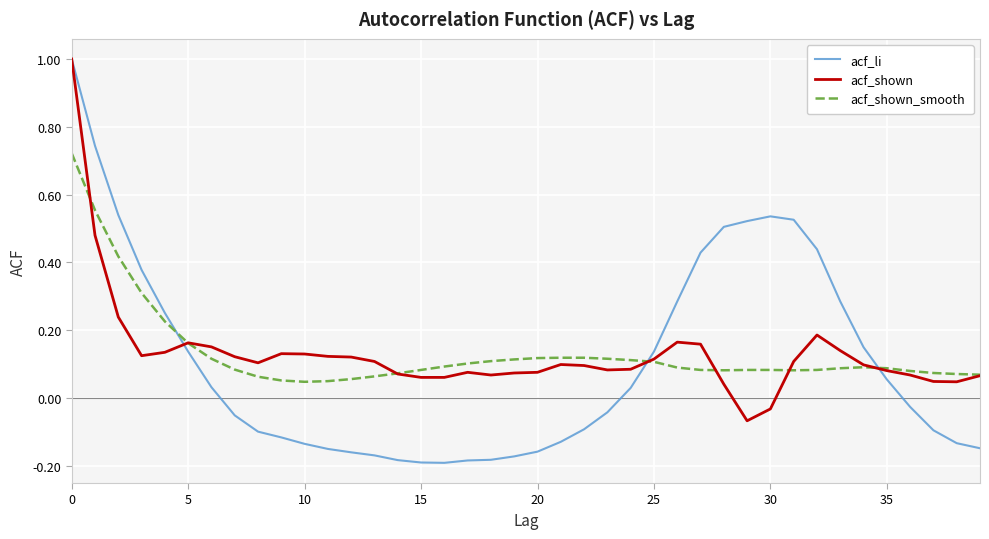

What are all the series names shown in the legend?

acf_li, acf_shown, acf_shown_smooth